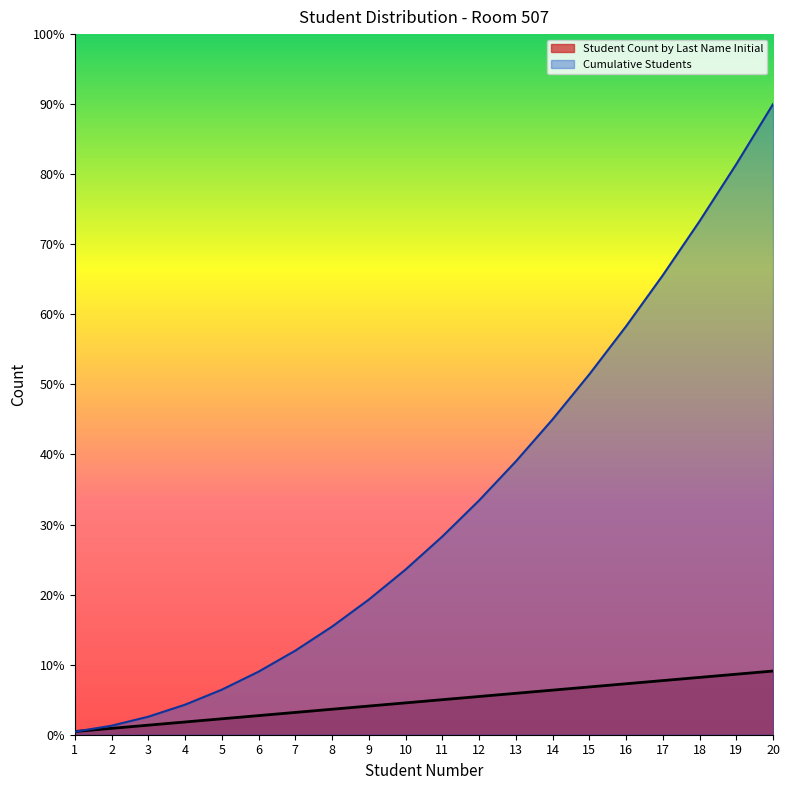

At which label does Student Count by Last Name Initial first exceed 11?

12